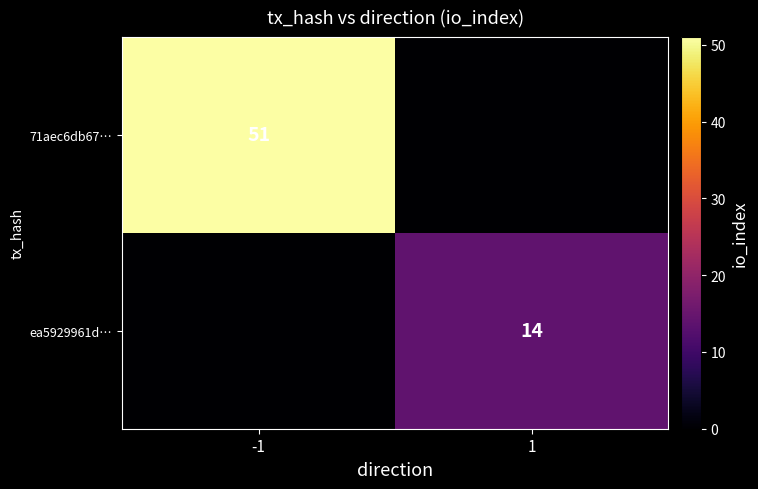

The value of 71aec6db67… at -1 is 51. True or false?

True